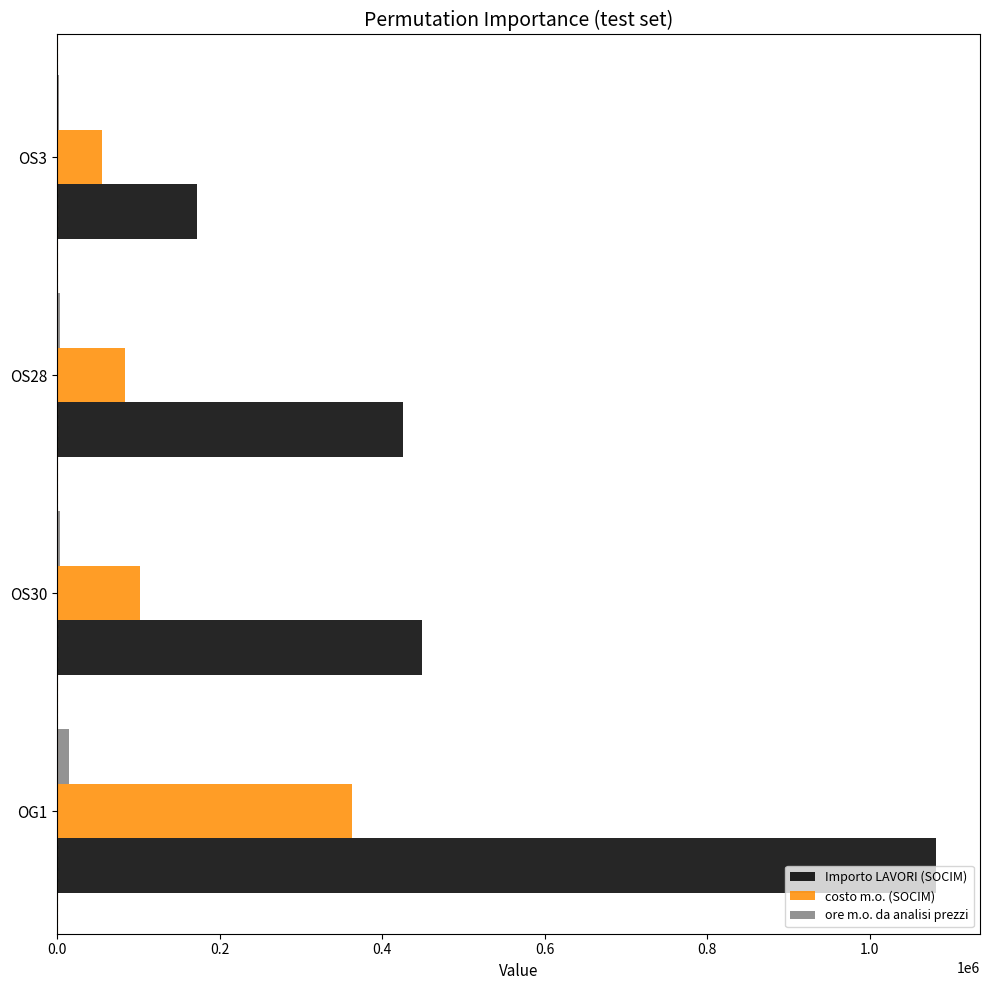

The value of Importo LAVORI (SOCIM) at OS28 is 425835.4. True or false?

True